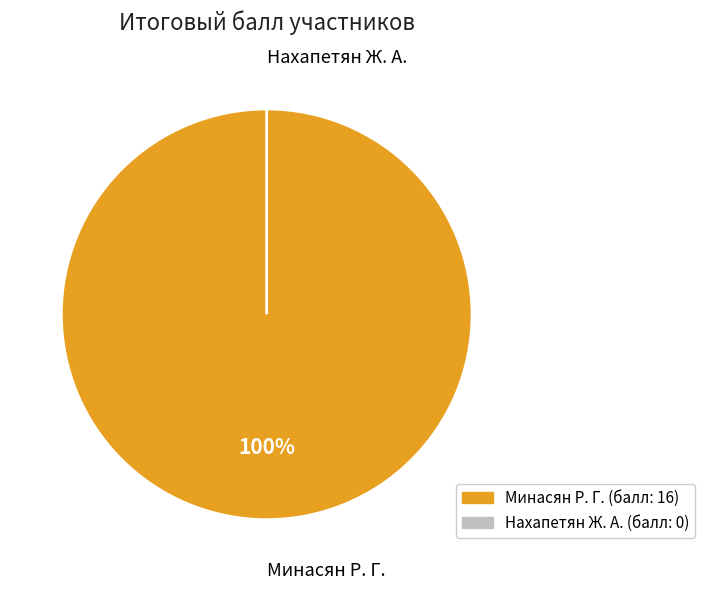

Count the number of slices in the pie.

2